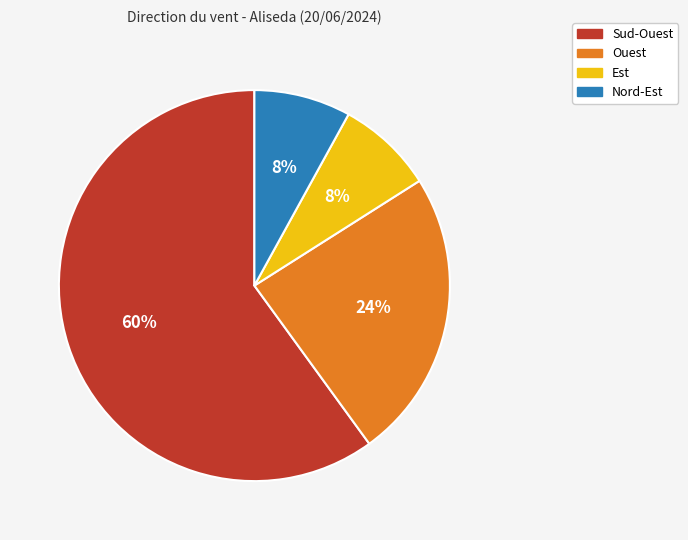

To the nearest percent, what percentage of the pie is Sud-Ouest?

60%